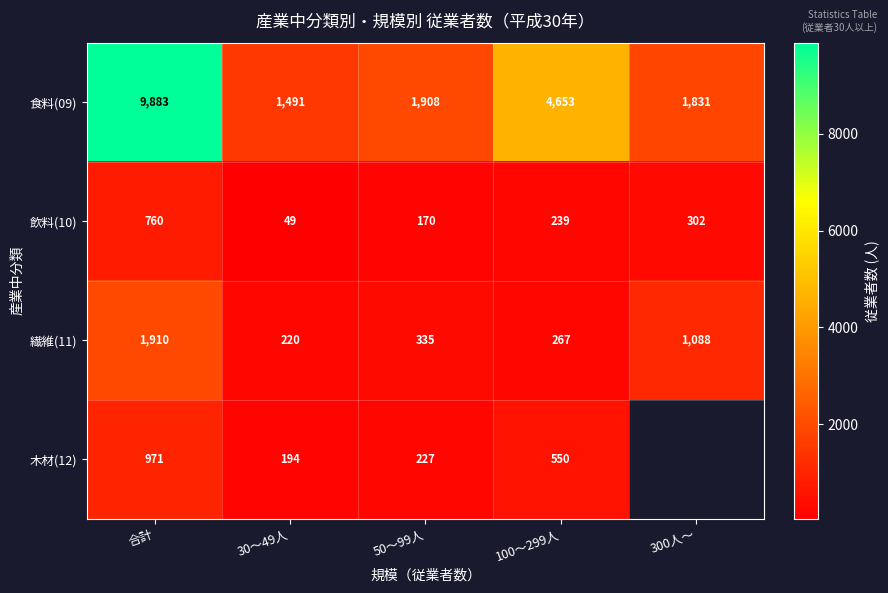

Is the value of 繊維(11) at 合計 greater than the value of 飲料(10) at 合計?

Yes